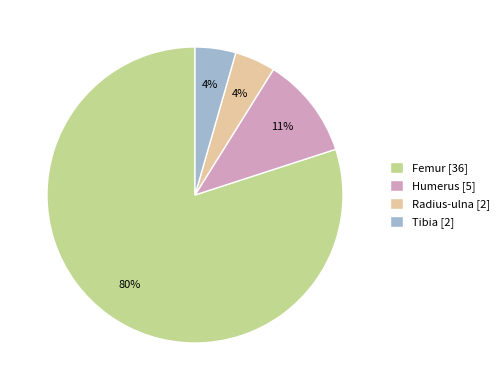

What is the ratio of the value at Radius-ulna to the value at Humerus?

0.4